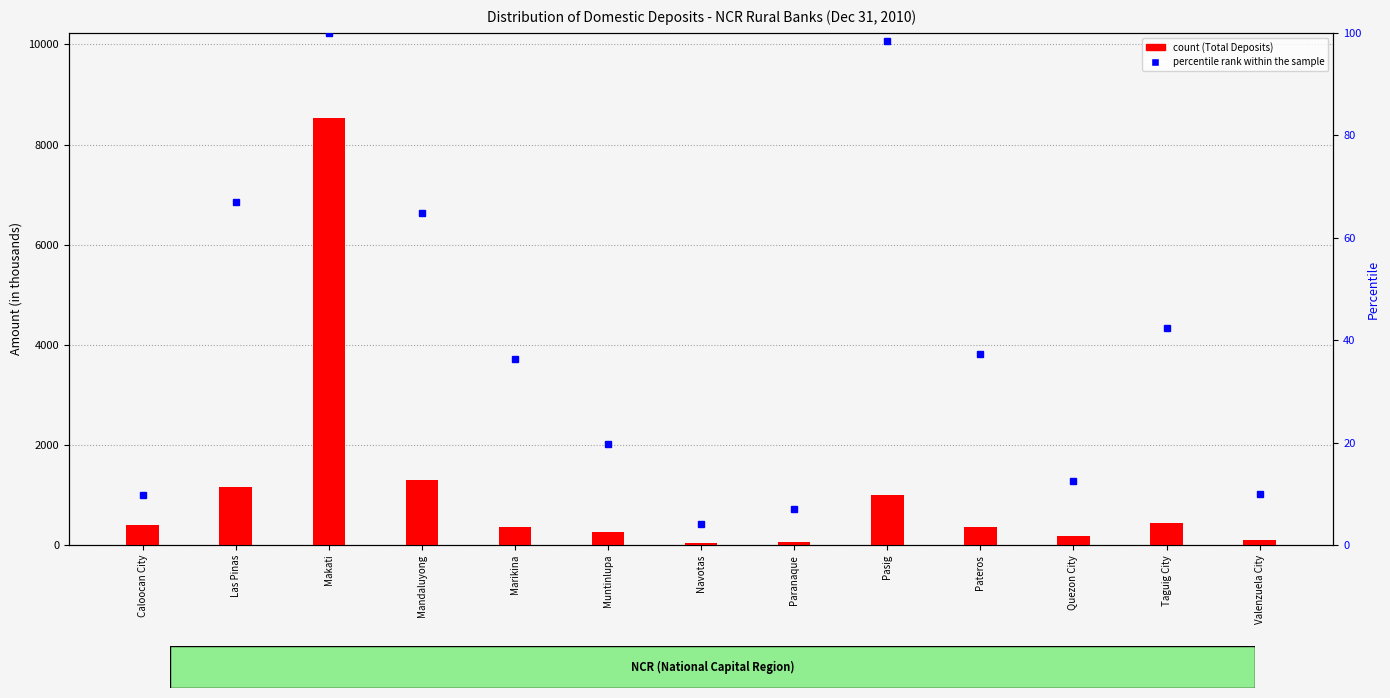

Rank the series at Navotas from lowest to highest value.

percentile rank within the sample, Total Deposits